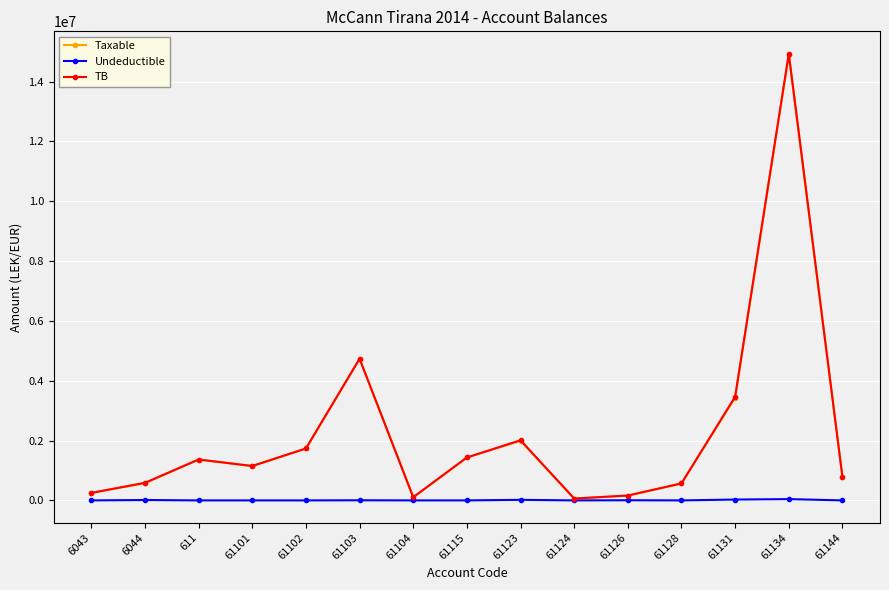

What is the total value across all series at 61101?

2298087.3